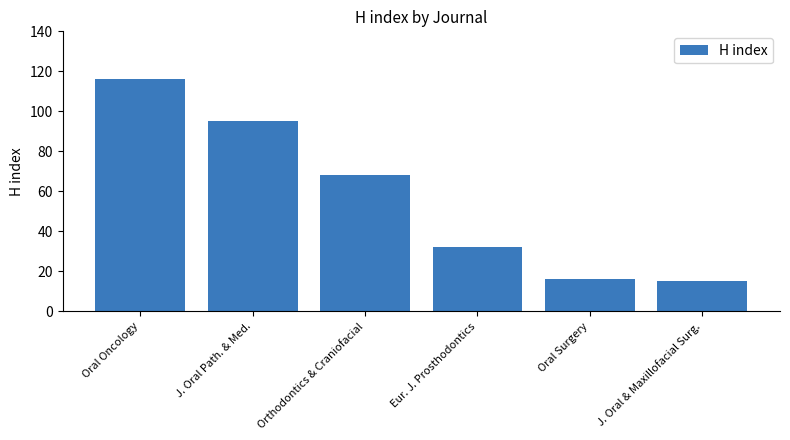

Count the number of categories in the chart.

6